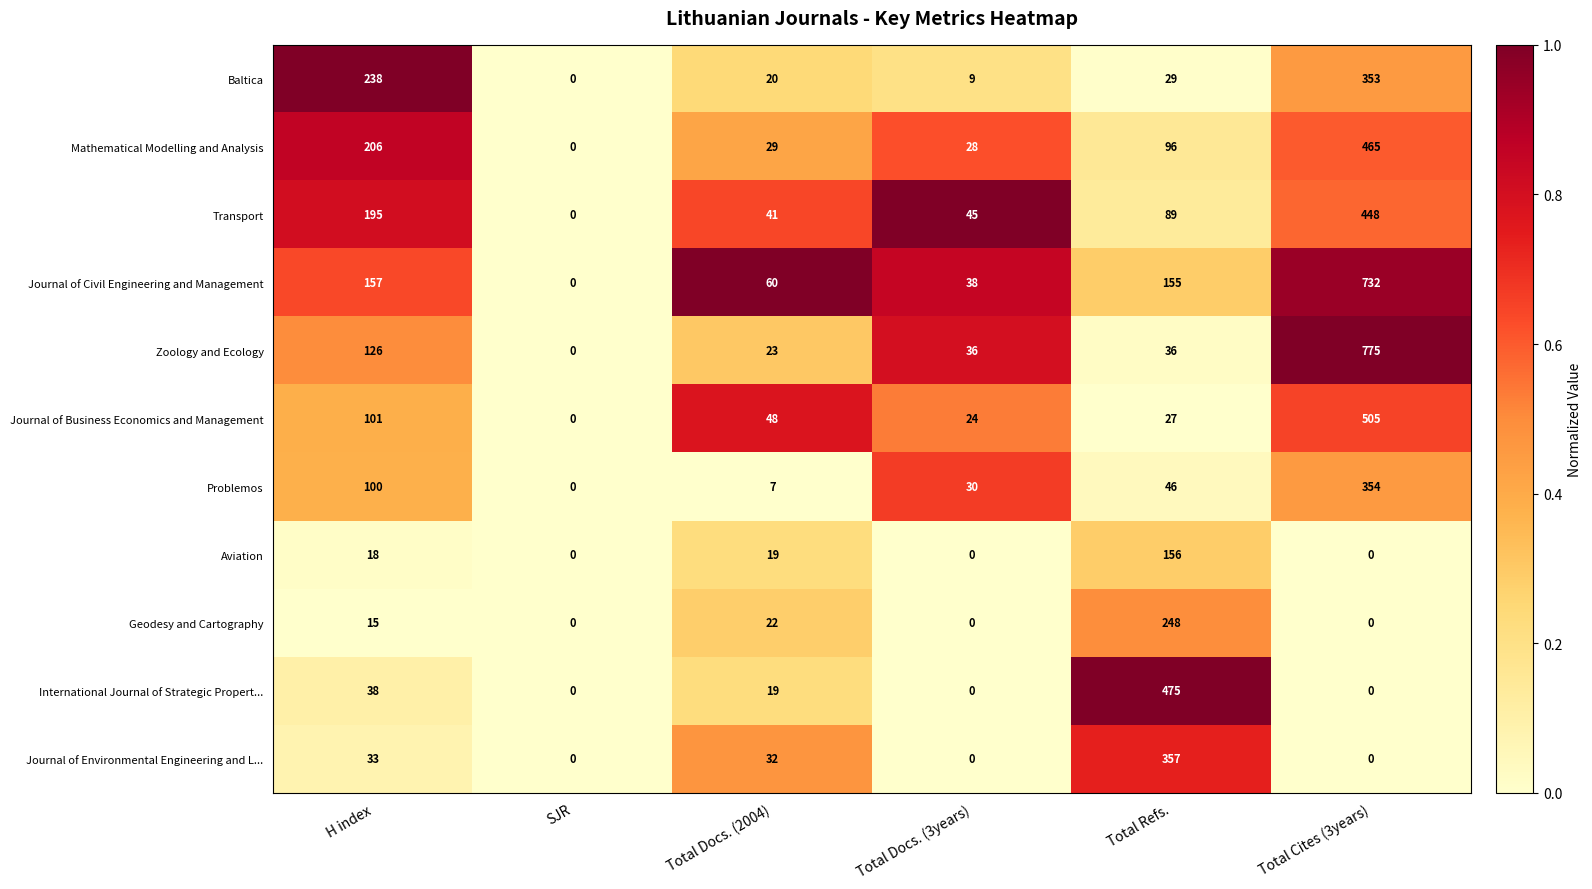

At which label does Mathematical Modelling and Analysis first exceed 96?

H index